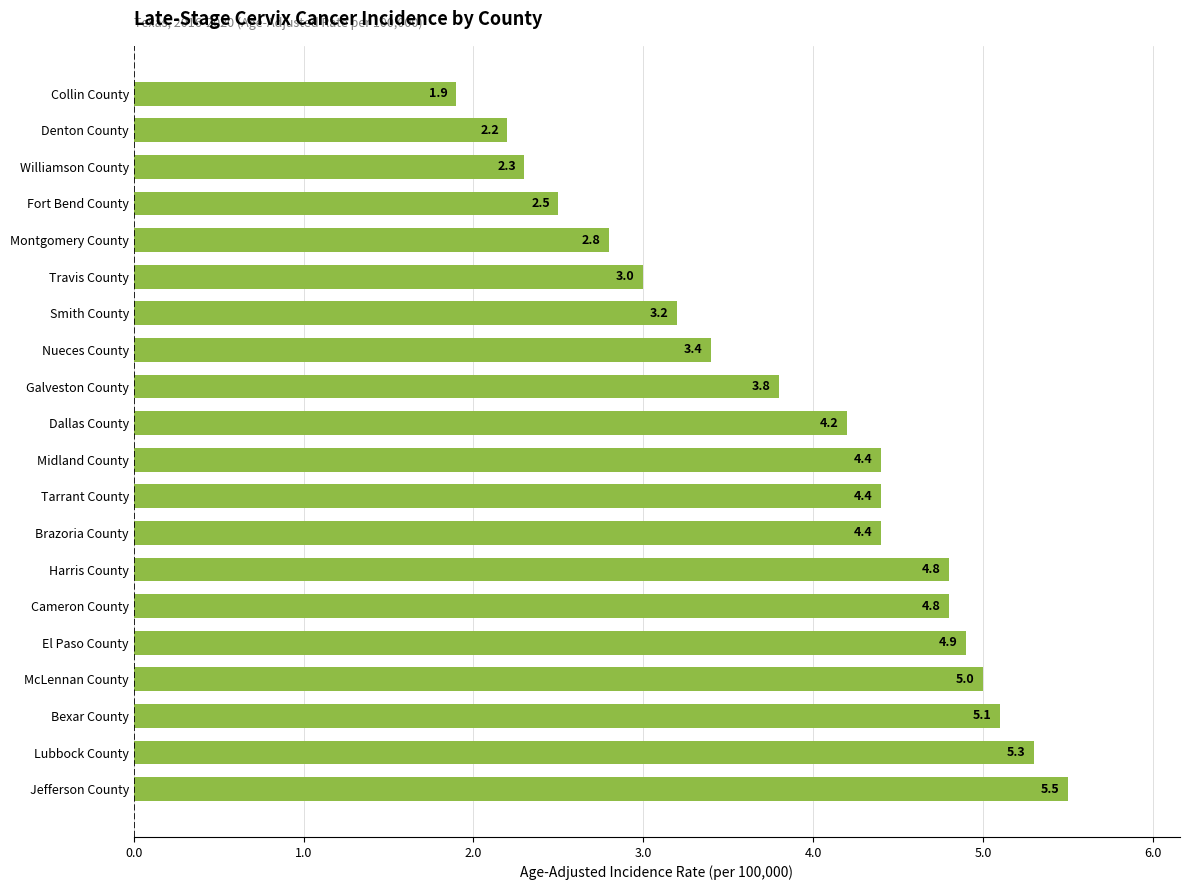

Reading bottom to top, transcribe all the data shown in this chart.

5.5	5.3	5.1	5.0	4.9	4.8	4.8	4.4	4.4	4.4	4.2	3.8	3.4	3.2	3.0	2.8	2.5	2.3	2.2	1.9